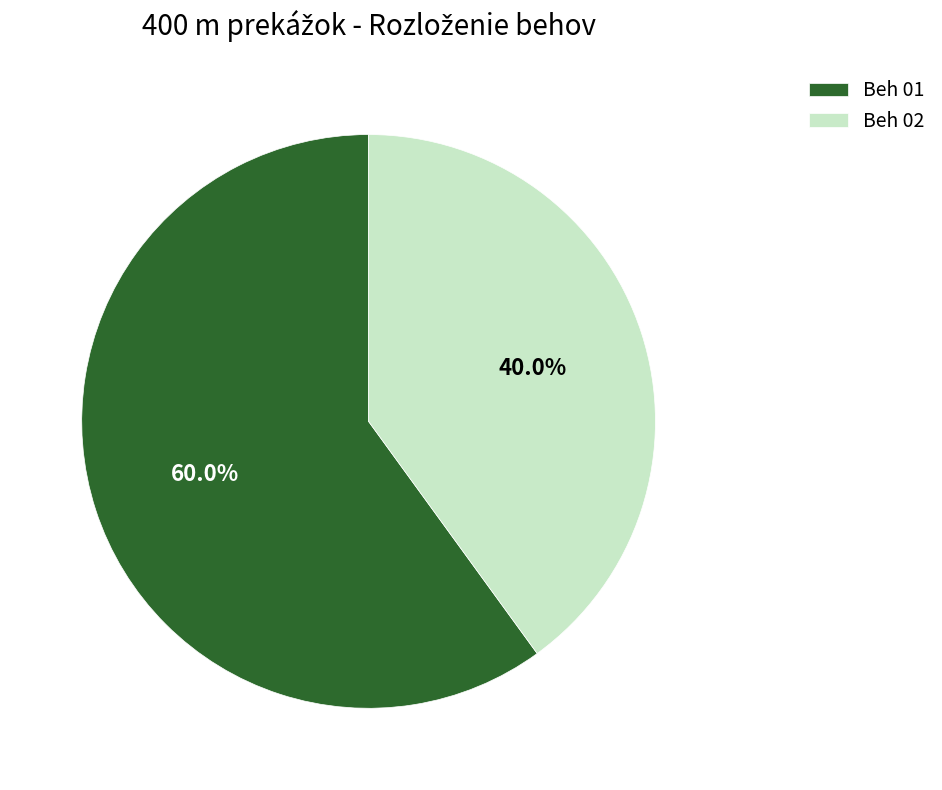

To the nearest percent, what portion does Beh 01 represent?

60%